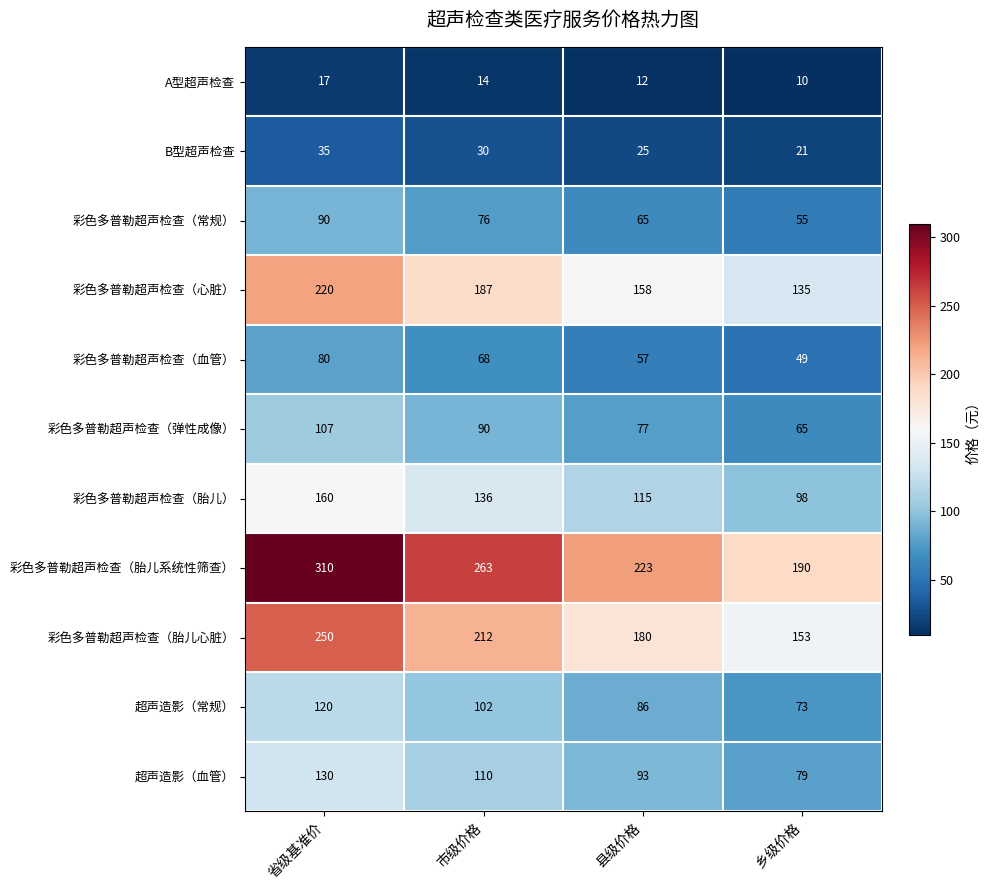

What is the difference between the 彩色多普勒超声检查（常规） values at 乡级价格 and 县级价格?

10